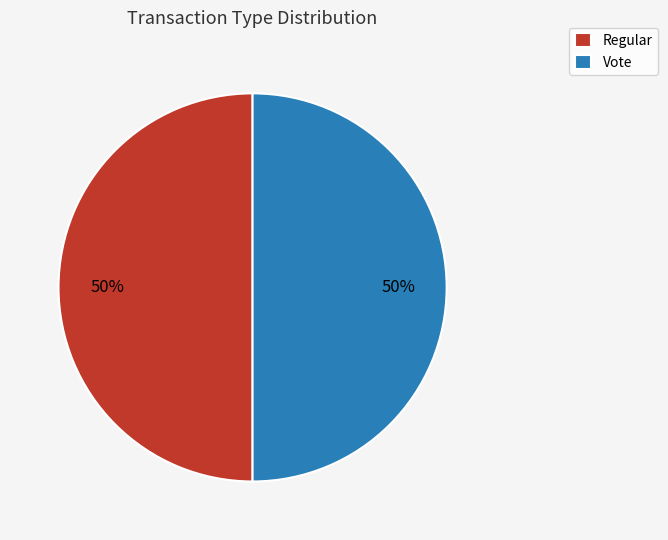

How many slices are in this pie chart?

2